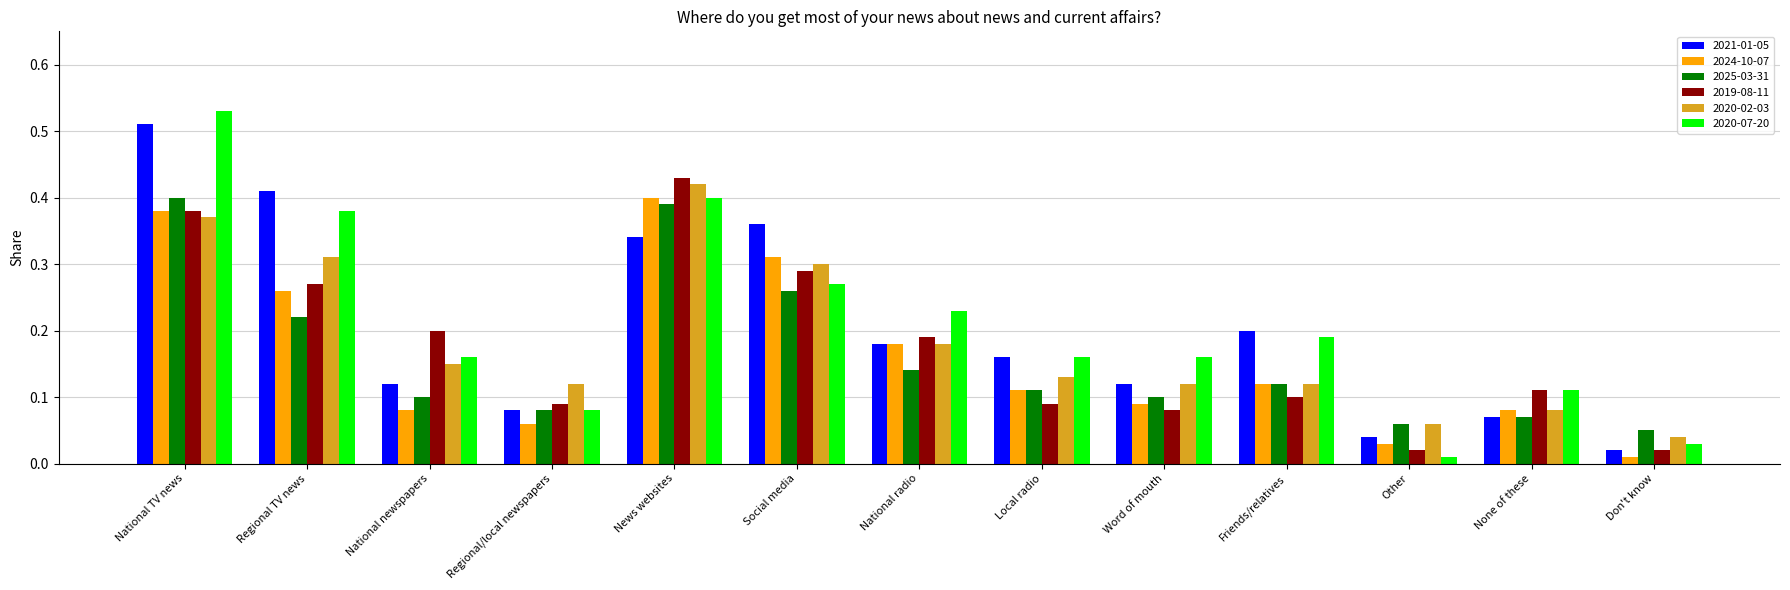

Count the 2020-02-03 values in the range 0 to 1.

13